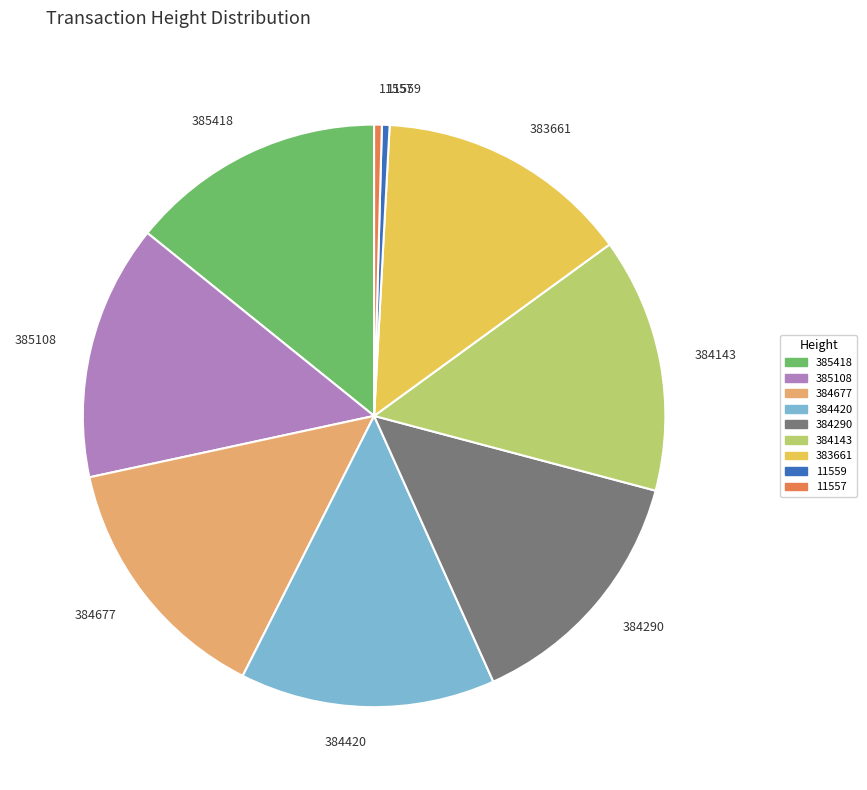

Combined, do 384420 and 385418 account for over 50%?

No